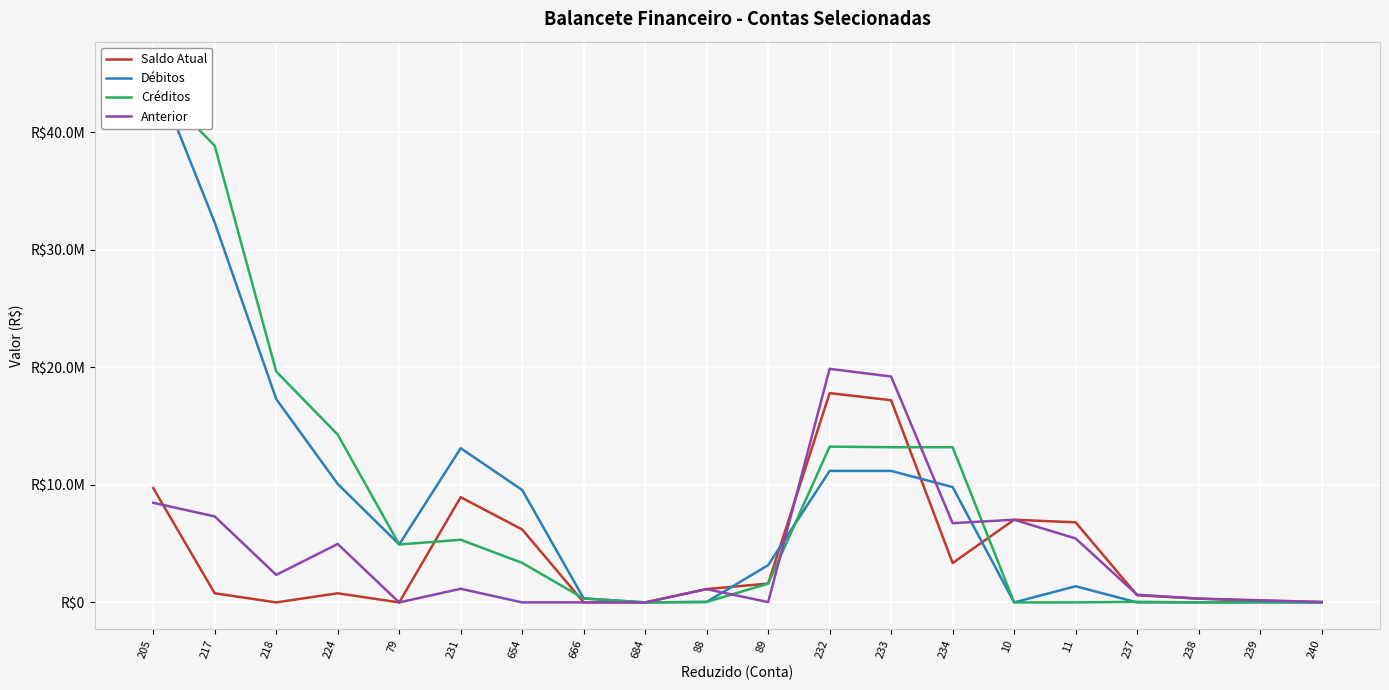

How many lines are shown in the chart?

4